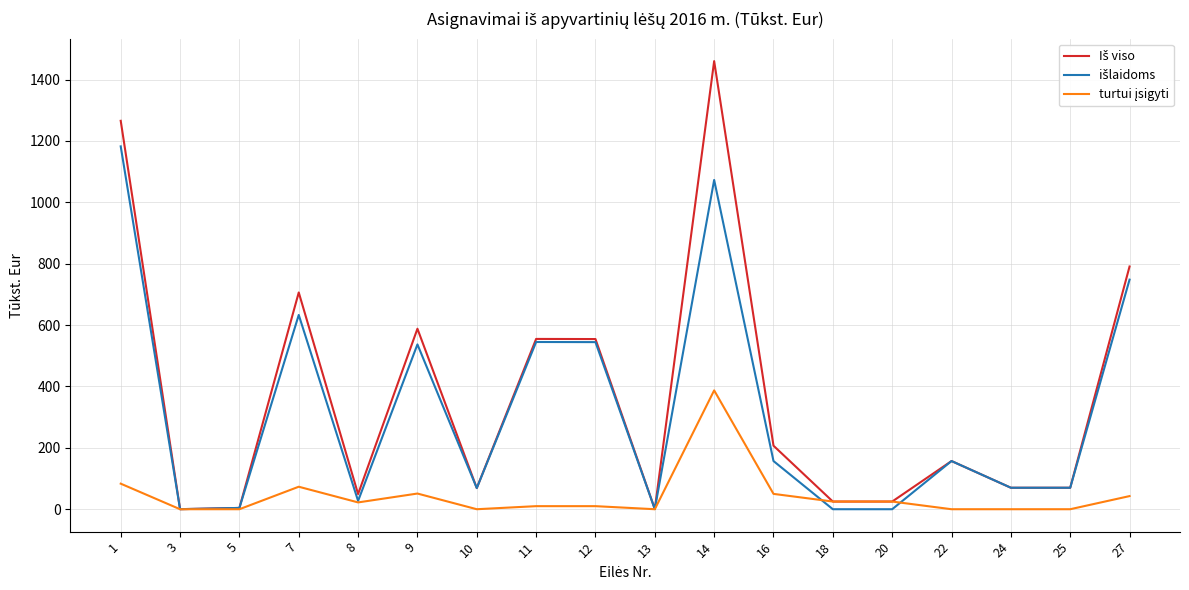

What is the difference between the highest and lowest values at 14?

1072.9